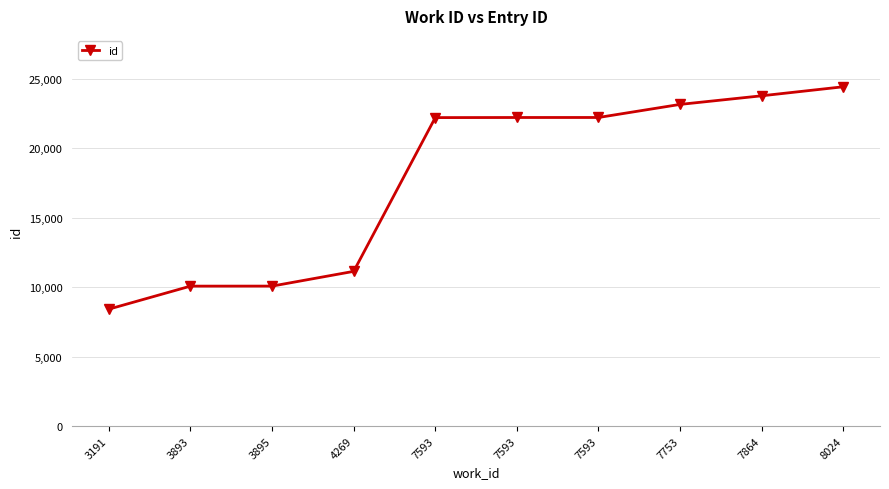

What value does the data have at 7753, to the nearest 50?

23150